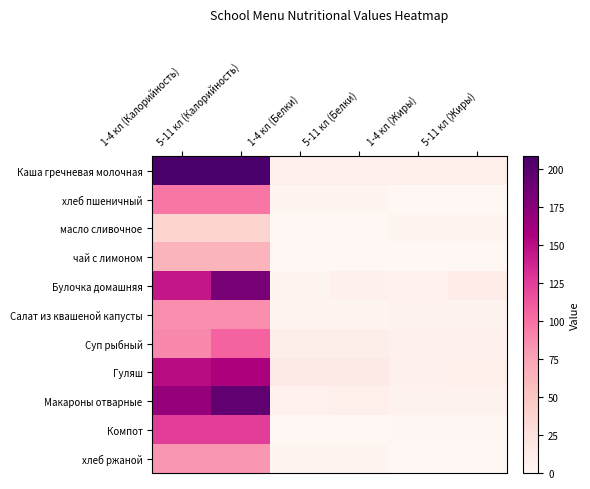

Reading left to right, list all the values displayed in this chart.

Каша гречневая молочная: 1-4 кл (Калорийность)=208.0	5-11 кл (Калорийность)=208.0	1-4 кл (Белки)=8.6	5-11 кл (Белки)=8.6	1-4 кл (Жиры)=9.0	5-11 кл (Жиры)=9.0
хлеб пшеничный: 1-4 кл (Калорийность)=96.8	5-11 кл (Калорийность)=96.8	1-4 кл (Белки)=3.0	5-11 кл (Белки)=3.0	1-4 кл (Жиры)=0.0	5-11 кл (Жиры)=0.0
масло сливочное: 1-4 кл (Калорийность)=37.4	5-11 кл (Калорийность)=37.4	1-4 кл (Белки)=0.1	5-11 кл (Белки)=0.1	1-4 кл (Жиры)=4.0	5-11 кл (Жиры)=4.0
чай с лимоном: 1-4 кл (Калорийность)=64.2	5-11 кл (Калорийность)=64.2	1-4 кл (Белки)=0.0	5-11 кл (Белки)=0.0	1-4 кл (Жиры)=0.0	5-11 кл (Жиры)=0.0
Булочка домашняя: 1-4 кл (Калорийность)=144.0	5-11 кл (Калорийность)=182.0	1-4 кл (Белки)=3.6	5-11 кл (Белки)=7.0	1-4 кл (Жиры)=6.0	5-11 кл (Жиры)=12.0
Салат из квашеной капусты: 1-4 кл (Калорийность)=85.7	5-11 кл (Калорийность)=85.7	1-4 кл (Белки)=2.0	5-11 кл (Белки)=2.0	1-4 кл (Жиры)=5.0	5-11 кл (Жиры)=5.0
Суп рыбный: 1-4 кл (Калорийность)=88.0	5-11 кл (Калорийность)=107.0	1-4 кл (Белки)=10.0	5-11 кл (Белки)=10.0	1-4 кл (Жиры)=7.0	5-11 кл (Жиры)=8.0
Гуляш: 1-4 кл (Калорийность)=150.0	5-11 кл (Калорийность)=157.0	1-4 кл (Белки)=14.0	5-11 кл (Белки)=16.0	1-4 кл (Жиры)=8.0	5-11 кл (Жиры)=9.0
Макароны отварные: 1-4 кл (Калорийность)=168.4	5-11 кл (Калорийность)=194.4	1-4 кл (Белки)=6.0	5-11 кл (Белки)=9.0	1-4 кл (Жиры)=5.0	5-11 кл (Жиры)=5.0
Компот: 1-4 кл (Калорийность)=125.0	5-11 кл (Калорийность)=125.0	1-4 кл (Белки)=0.0	5-11 кл (Белки)=0.0	1-4 кл (Жиры)=1.0	5-11 кл (Жиры)=1.0
хлеб ржаной: 1-4 кл (Калорийность)=81.5	5-11 кл (Калорийность)=81.5	1-4 кл (Белки)=2.9	5-11 кл (Белки)=2.9	1-4 кл (Жиры)=0.5	5-11 кл (Жиры)=0.5